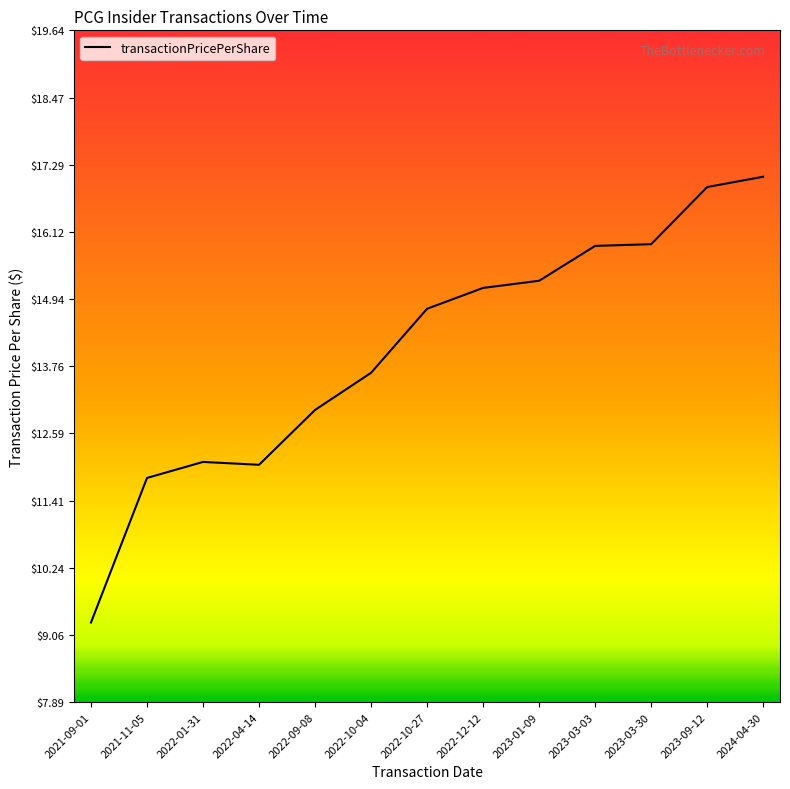

The chart shows a value of 15.9 at 2023-03-03. True or false?

True